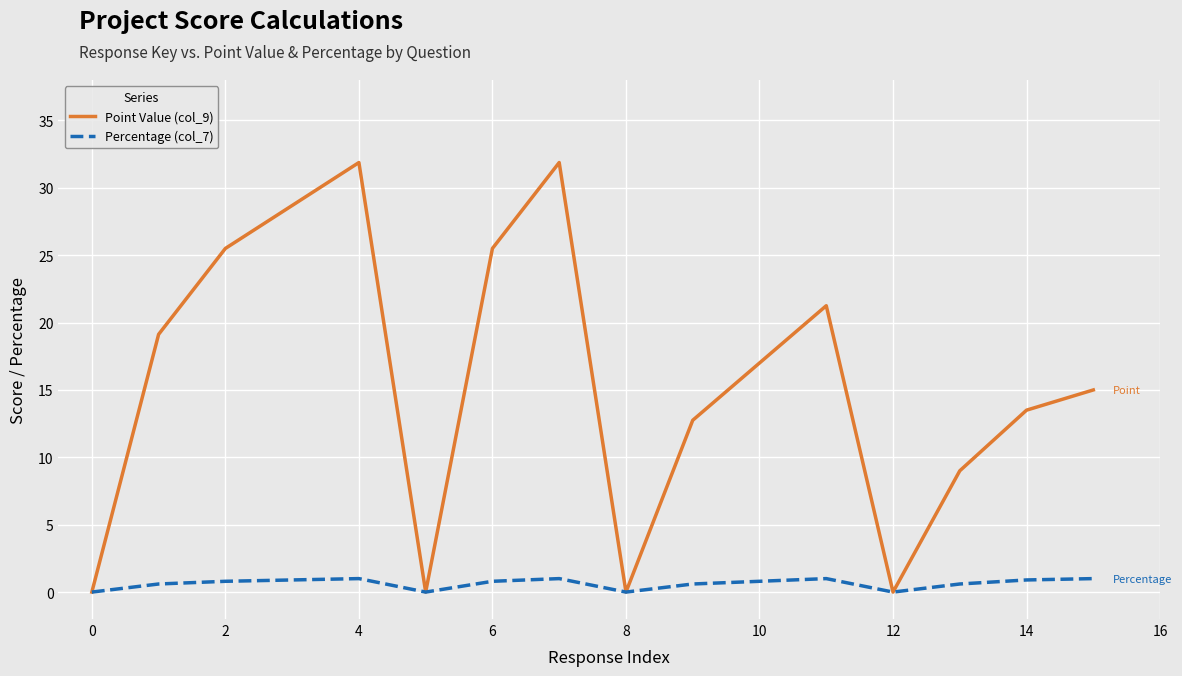

Rank the series by their maximum value, from highest to lowest.

Point Value (col_9), Percentage (col_7)